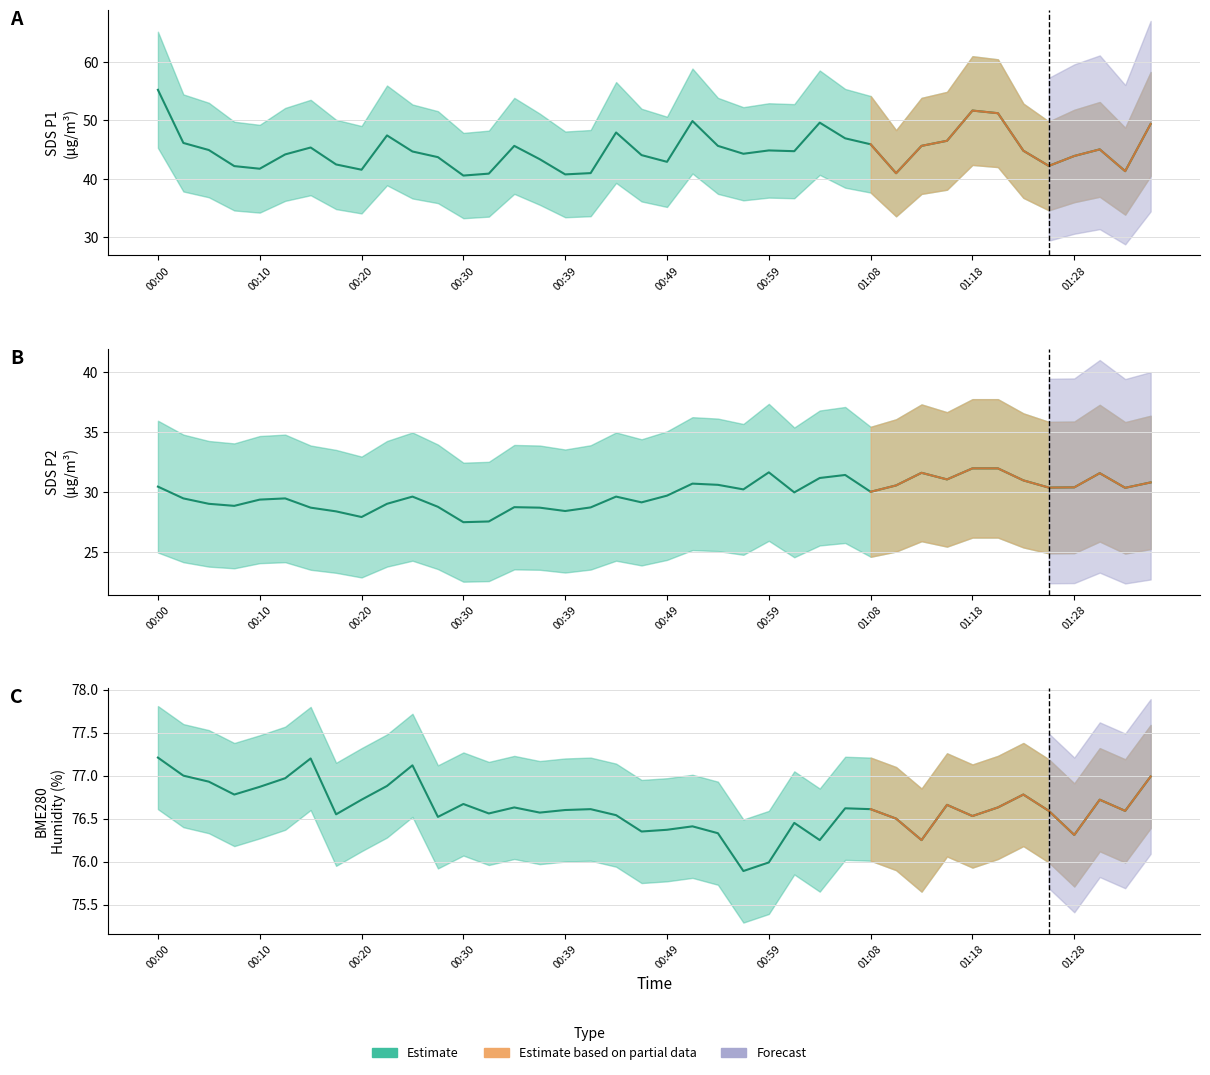

What is the value of the SDS_P1 point at the 15th from the left?

45.6